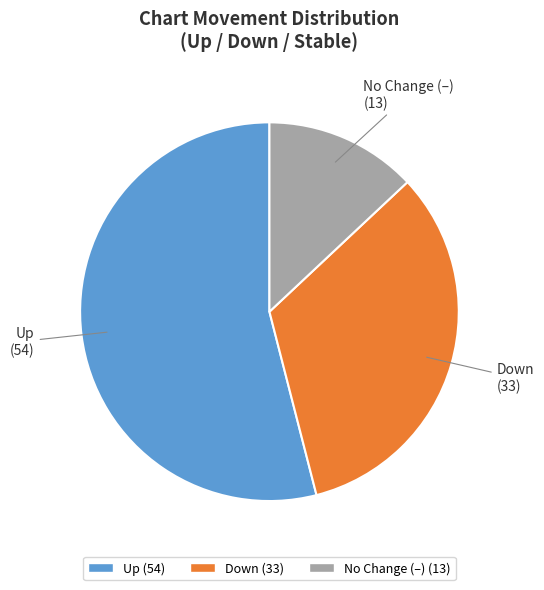

Is there a majority slice in this chart?

Yes